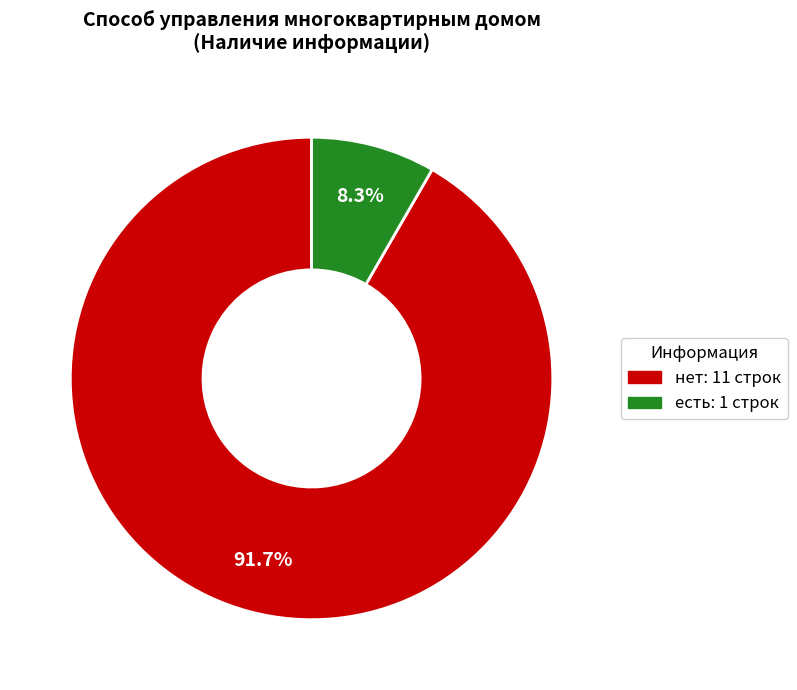

What percentage is the есть slice, to the nearest percent?

8%